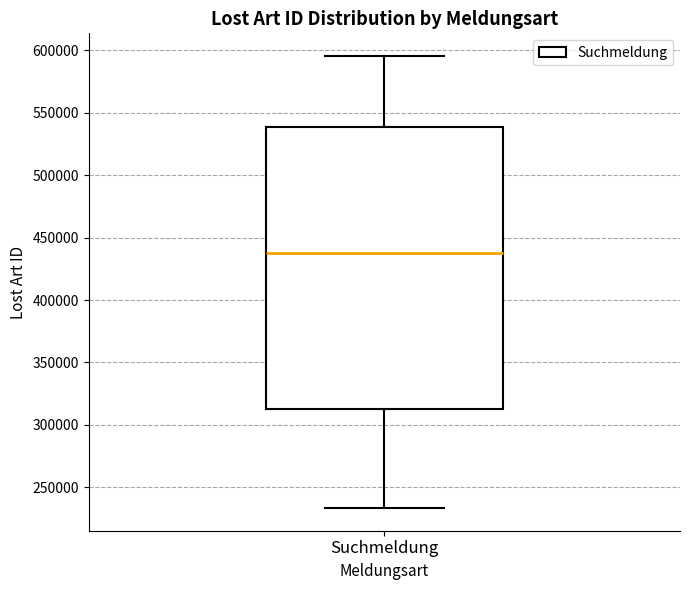

Read this box plot against the y-axis: the position of the median line, the range covered by the box, and the ends of both whiskers. The values are not printed on the chart, so give them approximately, as read against the axis.

median 440000, box 315000 to 540000, whiskers 235000 to 595000